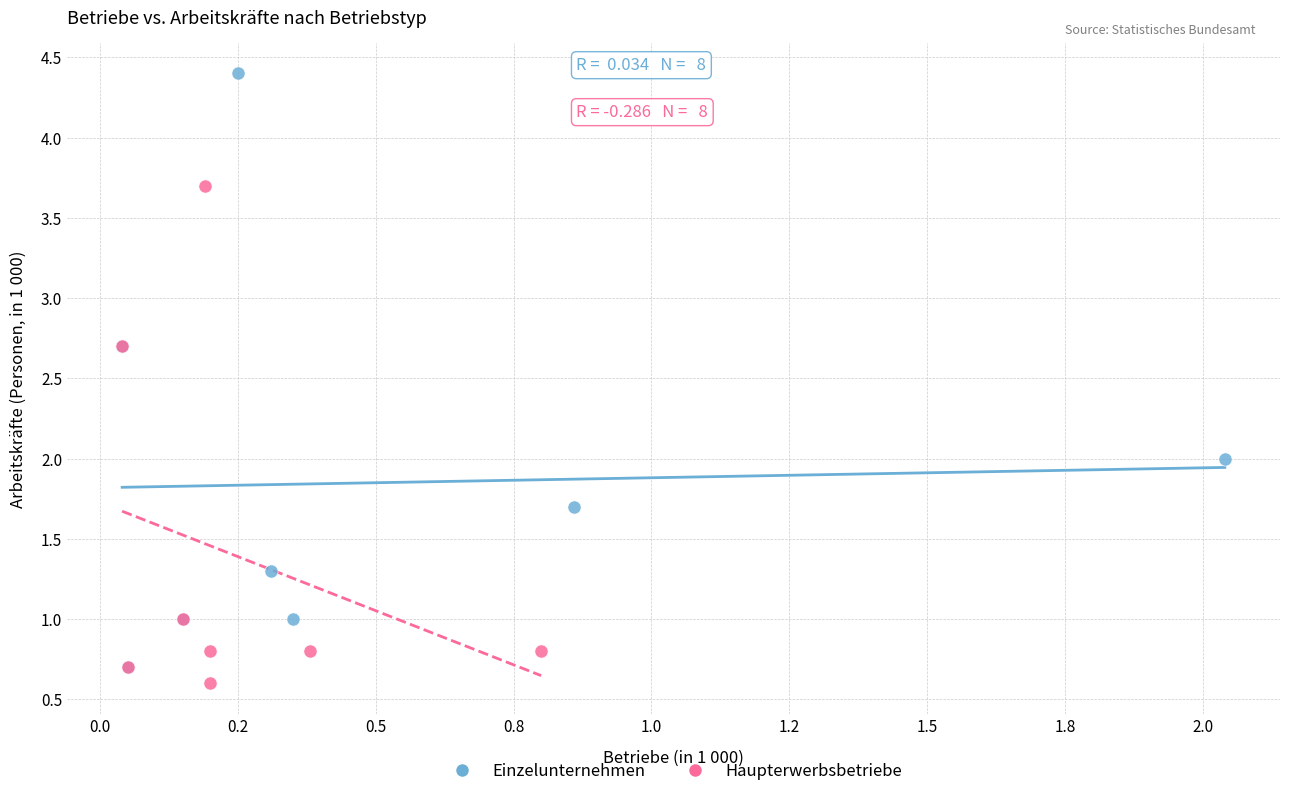

Which series contains the highest Y value?

Einzelunternehmen